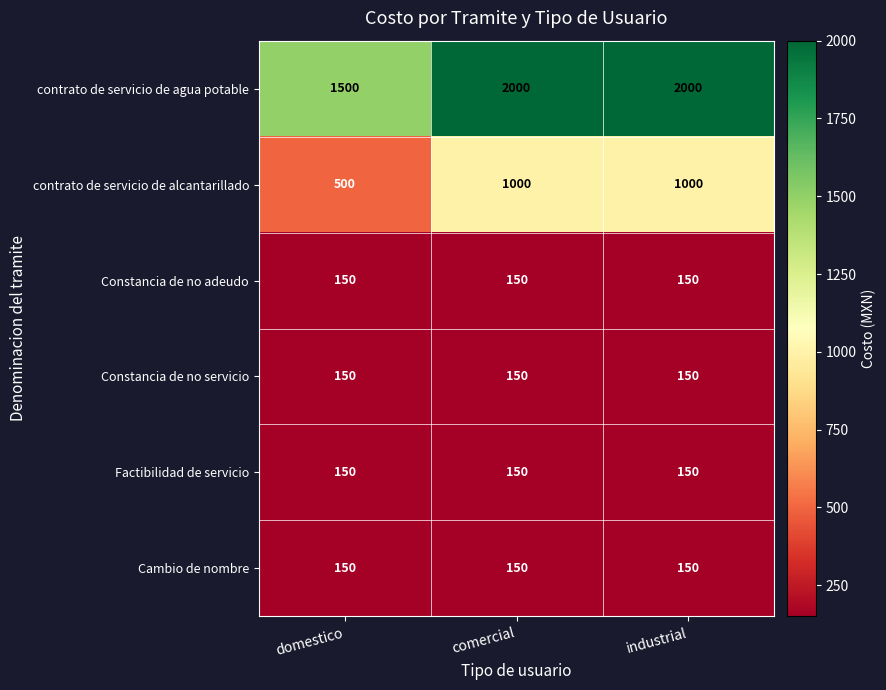

The Constancia de no adeudo series shows 150 at comercial. True or false?

True